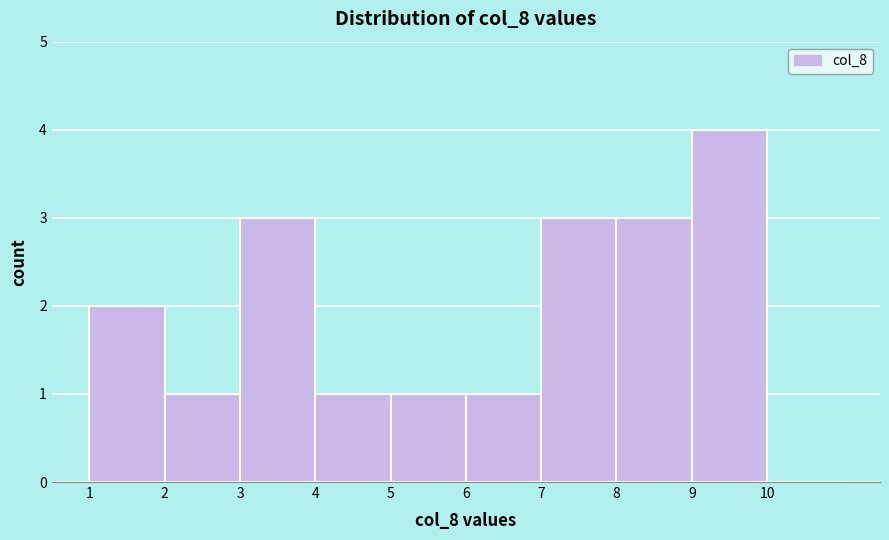

Reading left to right, transcribe this chart: for each bar, give the range it covers on the x-axis and its height. The values are not printed on the chart, so give them approximately, as read against the axis.

1 to 2: 2
2 to 3: 1
3 to 4: 3
4 to 5: 1
5 to 6: 1
6 to 7: 1
7 to 8: 3
8 to 9: 3
9 to 10: 4
10 to 11: 0